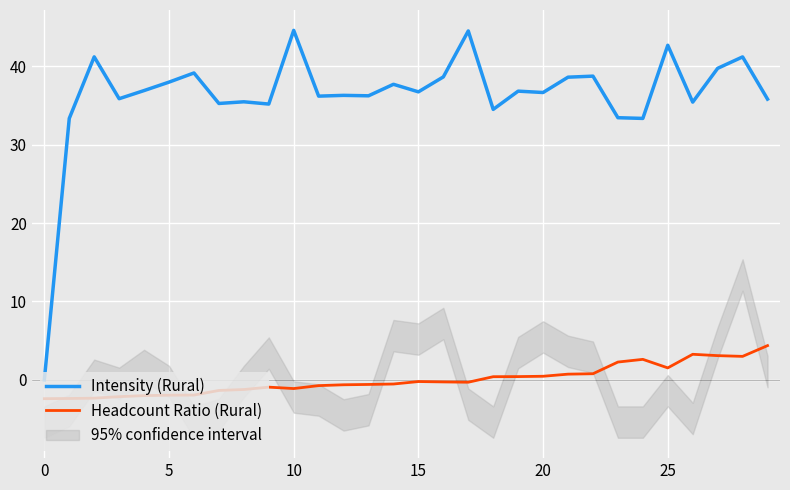

True or false: Intensity (Rural) and Headcount Ratio (Rural) intersect in this chart.

False